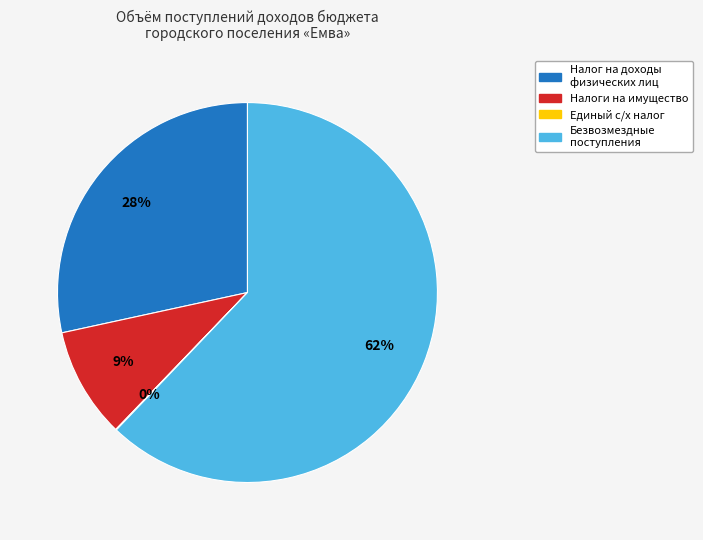

To the nearest percent, what is the average slice percentage?

25%